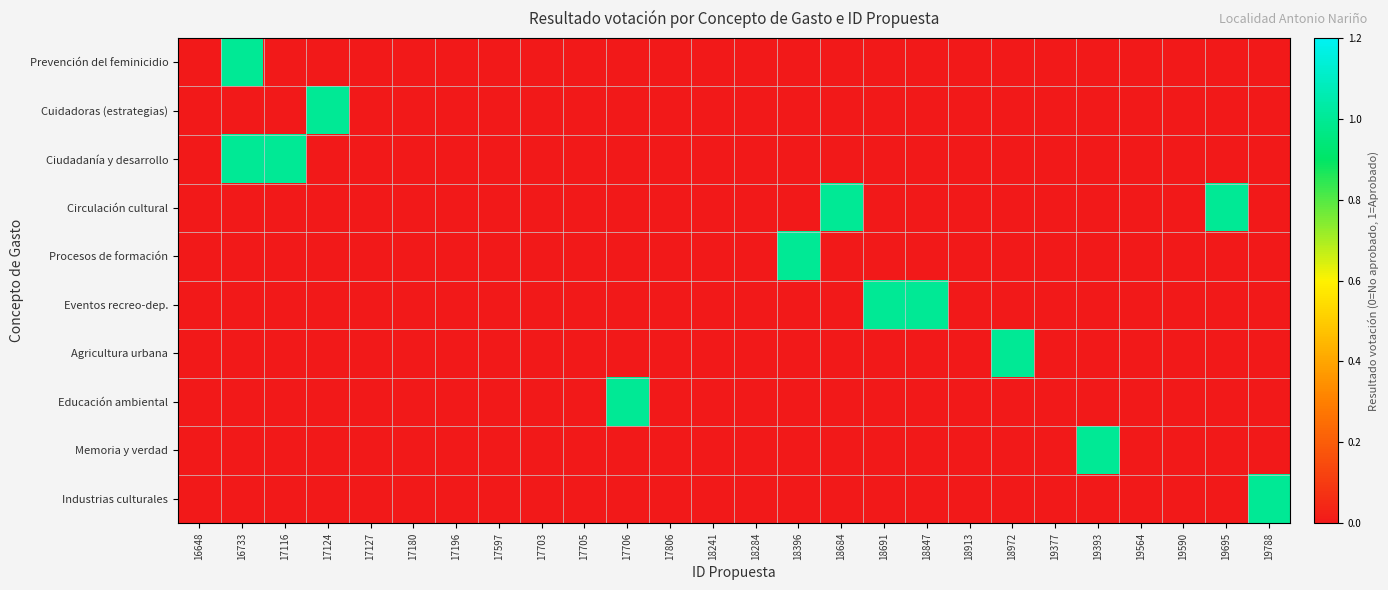

Reading left to right, what are all the values shown in this chart?

Prevención del feminicidio: 16648=0	16733=1	17116=0	17124=0	17127=0	17180=0	17196=0	17597=0	17703=0	17705=0	17706=0	17806=0	18241=0	18284=0	18396=0	18684=0	18691=0	18847=0	18913=0	18972=0	19377=0	19393=0	19564=0	19590=0	19695=0	19788=0
Cuidadoras (estrategias): 16648=0	16733=0	17116=0	17124=1	17127=0	17180=0	17196=0	17597=0	17703=0	17705=0	17706=0	17806=0	18241=0	18284=0	18396=0	18684=0	18691=0	18847=0	18913=0	18972=0	19377=0	19393=0	19564=0	19590=0	19695=0	19788=0
Ciudadanía y desarrollo: 16648=0	16733=1	17116=1	17124=0	17127=0	17180=0	17196=0	17597=0	17703=0	17705=0	17706=0	17806=0	18241=0	18284=0	18396=0	18684=0	18691=0	18847=0	18913=0	18972=0	19377=0	19393=0	19564=0	19590=0	19695=0	19788=0
Circulación cultural: 16648=0	16733=0	17116=0	17124=0	17127=0	17180=0	17196=0	17597=0	17703=0	17705=0	17706=0	17806=0	18241=0	18284=0	18396=0	18684=1	18691=0	18847=0	18913=0	18972=0	19377=0	19393=0	19564=0	19590=0	19695=1	19788=0
Procesos de formación: 16648=0	16733=0	17116=0	17124=0	17127=0	17180=0	17196=0	17597=0	17703=0	17705=0	17706=0	17806=0	18241=0	18284=0	18396=1	18684=0	18691=0	18847=0	18913=0	18972=0	19377=0	19393=0	19564=0	19590=0	19695=0	19788=0
Eventos recreo-dep.: 16648=0	16733=0	17116=0	17124=0	17127=0	17180=0	17196=0	17597=0	17703=0	17705=0	17706=0	17806=0	18241=0	18284=0	18396=0	18684=0	18691=1	18847=1	18913=0	18972=0	19377=0	19393=0	19564=0	19590=0	19695=0	19788=0
Agricultura urbana: 16648=0	16733=0	17116=0	17124=0	17127=0	17180=0	17196=0	17597=0	17703=0	17705=0	17706=0	17806=0	18241=0	18284=0	18396=0	18684=0	18691=0	18847=0	18913=0	18972=1	19377=0	19393=0	19564=0	19590=0	19695=0	19788=0
Educación ambiental: 16648=0	16733=0	17116=0	17124=0	17127=0	17180=0	17196=0	17597=0	17703=0	17705=0	17706=1	17806=0	18241=0	18284=0	18396=0	18684=0	18691=0	18847=0	18913=0	18972=0	19377=0	19393=0	19564=0	19590=0	19695=0	19788=0
Memoria y verdad: 16648=0	16733=0	17116=0	17124=0	17127=0	17180=0	17196=0	17597=0	17703=0	17705=0	17706=0	17806=0	18241=0	18284=0	18396=0	18684=0	18691=0	18847=0	18913=0	18972=0	19377=0	19393=1	19564=0	19590=0	19695=0	19788=0
Industrias culturales: 16648=0	16733=0	17116=0	17124=0	17127=0	17180=0	17196=0	17597=0	17703=0	17705=0	17706=0	17806=0	18241=0	18284=0	18396=0	18684=0	18691=0	18847=0	18913=0	18972=0	19377=0	19393=0	19564=0	19590=0	19695=0	19788=1